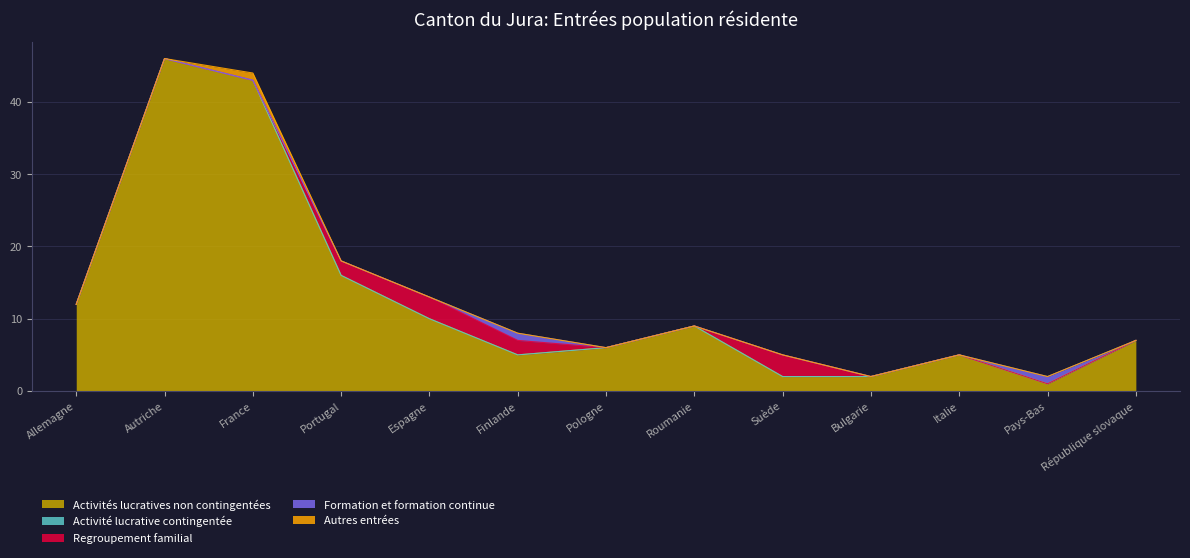

Rank the categories by Regroupement familial value from highest to lowest.

Espagne, Suède, Portugal, Finlande, Allemagne, Autriche, France, Pologne, Roumanie, Bulgarie, Italie, Pays-Bas, République slovaque